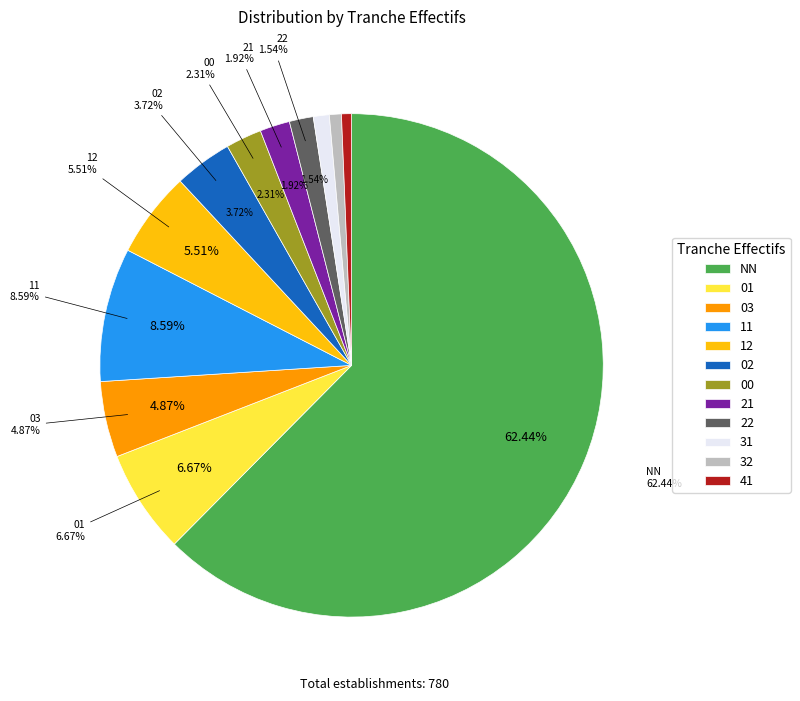

True or false: 21 accounts for 15% of the total.

False